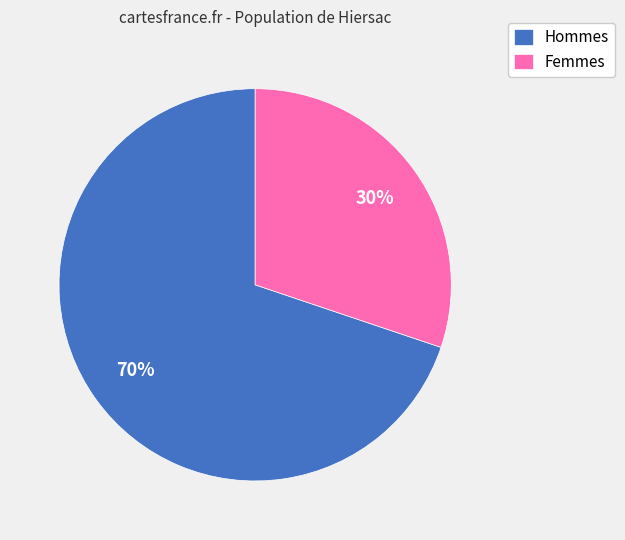

The Hommes slice represents 70% of the pie. True or false?

True